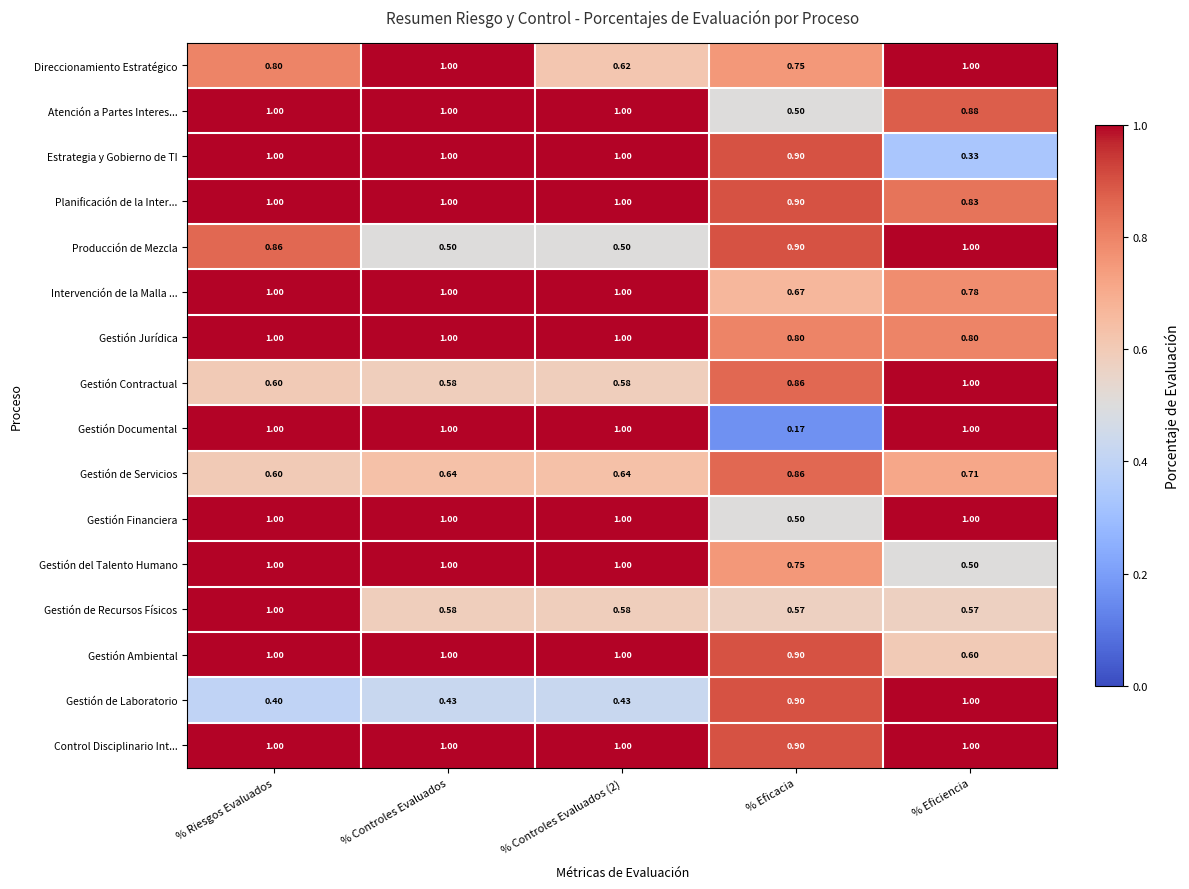

Which series changed the most between % Riesgos Evaluados and % Eficiencia?

Estrategia y Gobierno de TI